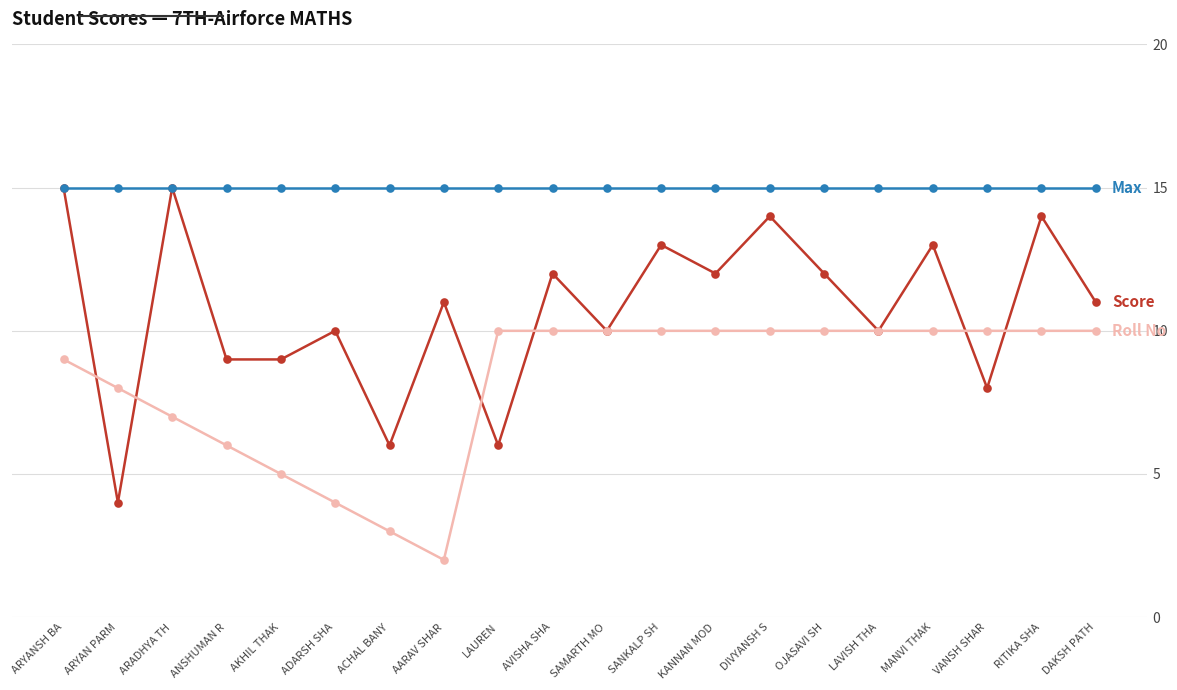

What is the spread (max minus min) of values at ANSHUMAN R?

9